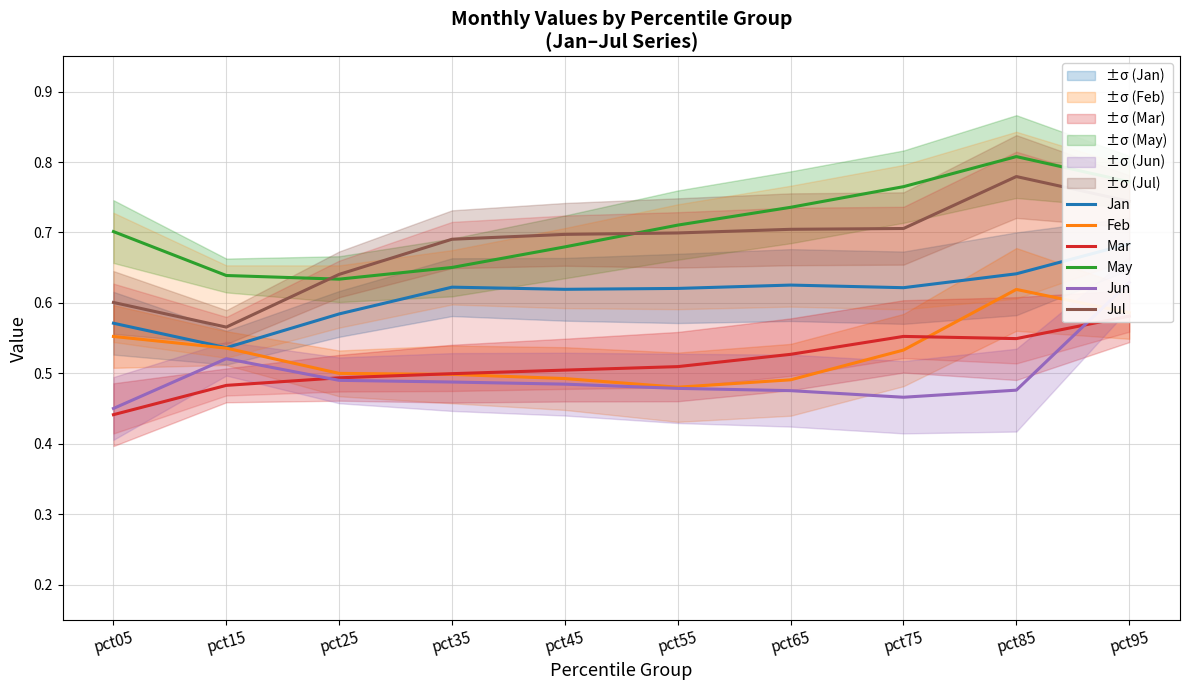

How many interior local valleys does the Jan series have?

3